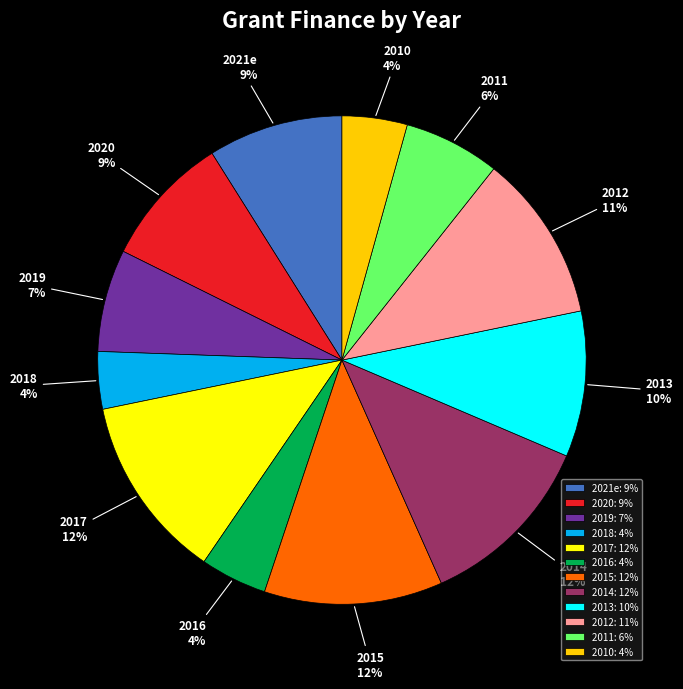

The 2018 slice represents 4% of the pie. True or false?

True